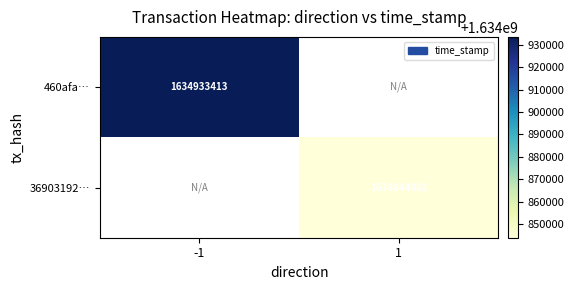

The value of 460afa… at -1 is 571946806. True or false?

False